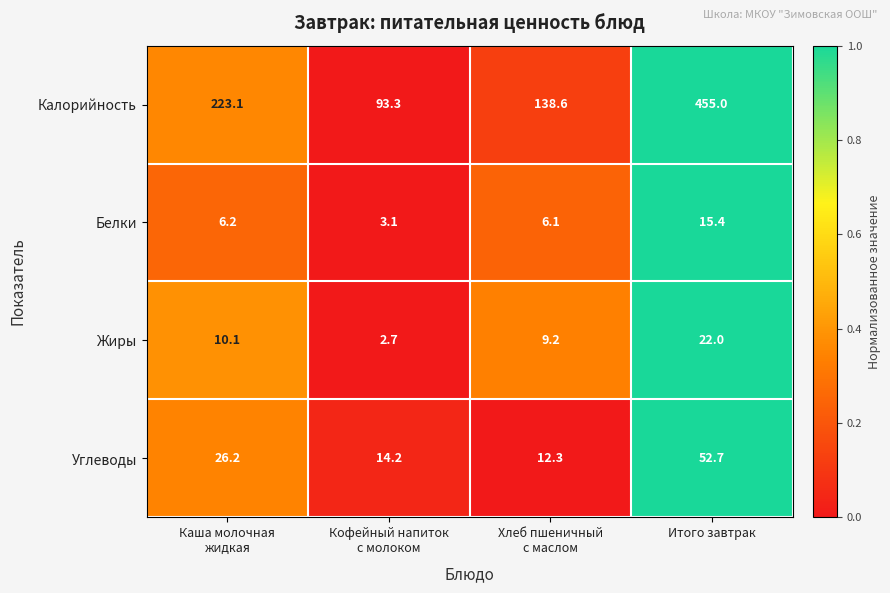

List the series in order of their peak value, highest first.

Калорийность, Углеводы, Жиры, Белки